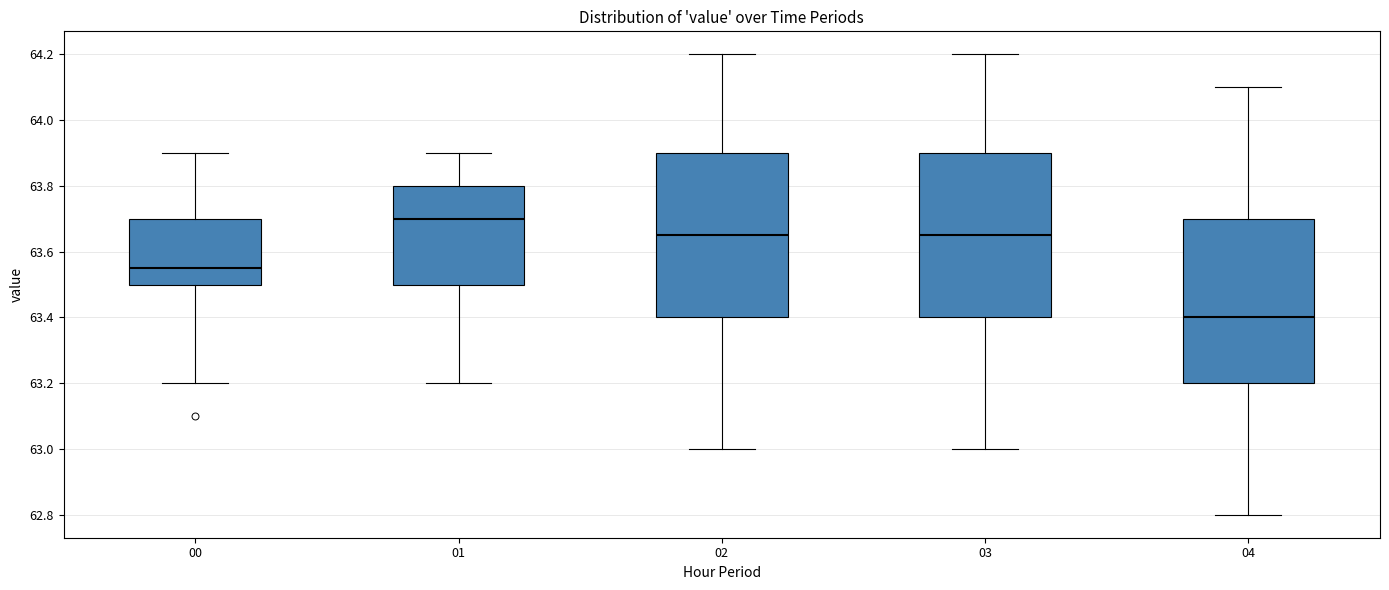

Where does the median line of the box at x = 03 sit on the y-axis? The values are not printed on the chart, so give them approximately, as read against the axis.

63.66